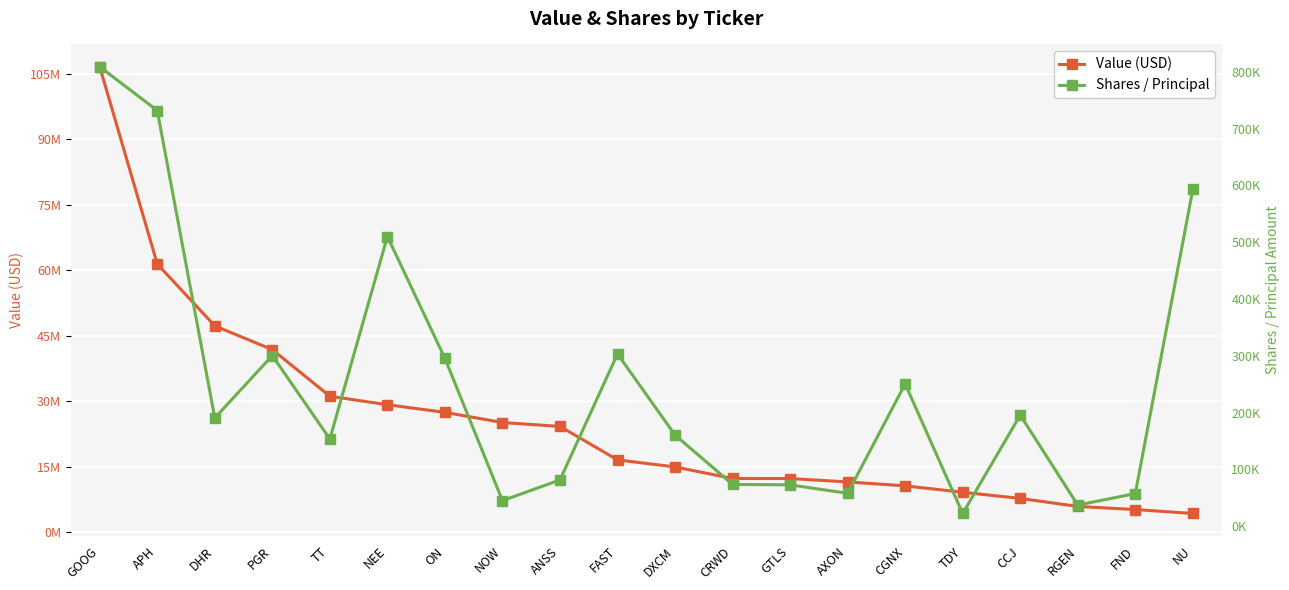

Reading left to right, what are all the values shown in this chart?

Value (USD): 106663354	61477152	47288604	41847810	31165961	29224087	27474812	25138108	24258954	16575263	14971385	12316825	12310076	11524307	10633300	9159138	7753544	5915808	5197144	4301577
Shares / Principal: 808975	731958	190603	300415	153595	510108	295587	44973	81529	303354	160465	73586	72789	57914	250549	22417	195599	37204	57427	593321